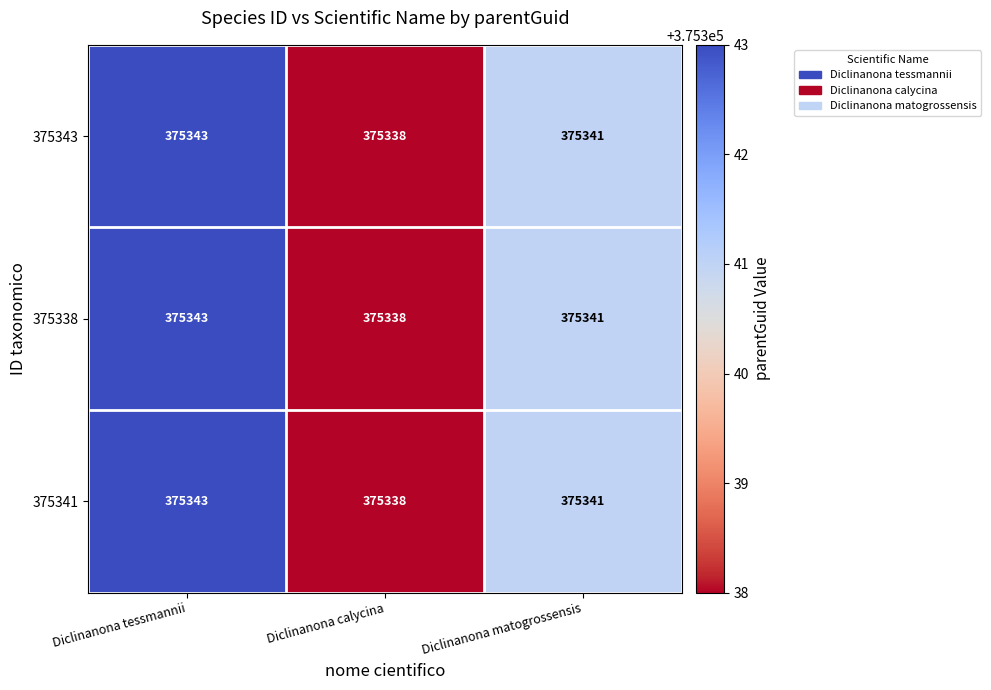

Reading right to left, what are all the values shown in this chart?

375343: 375341	375338	375343
375338: 375341	375338	375343
375341: 375341	375338	375343